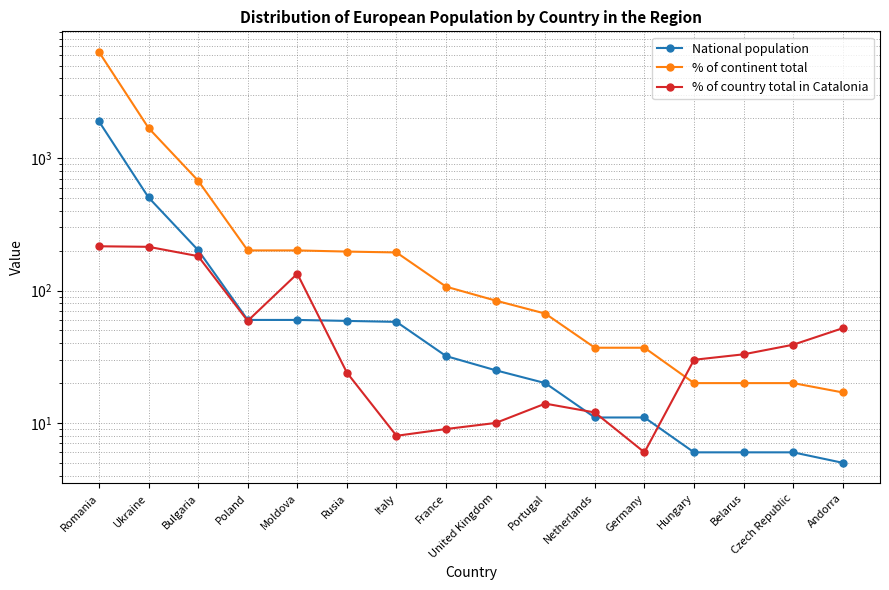

How many lines are shown in the chart?

3